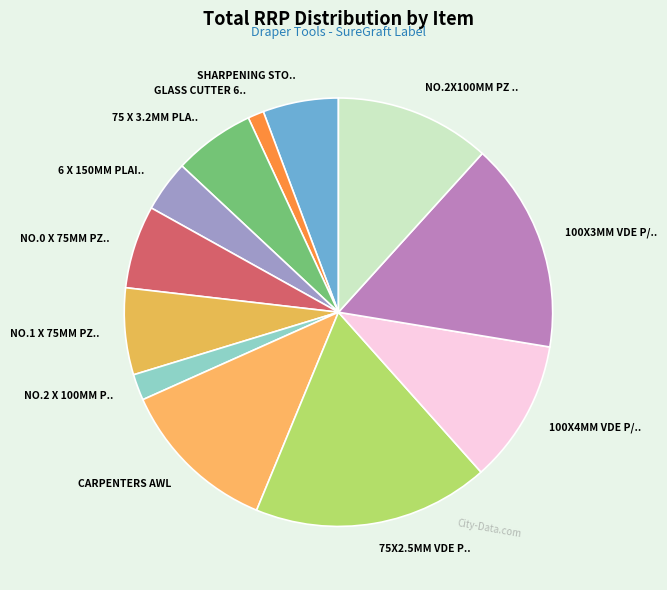

How many segments does this pie chart have?

12